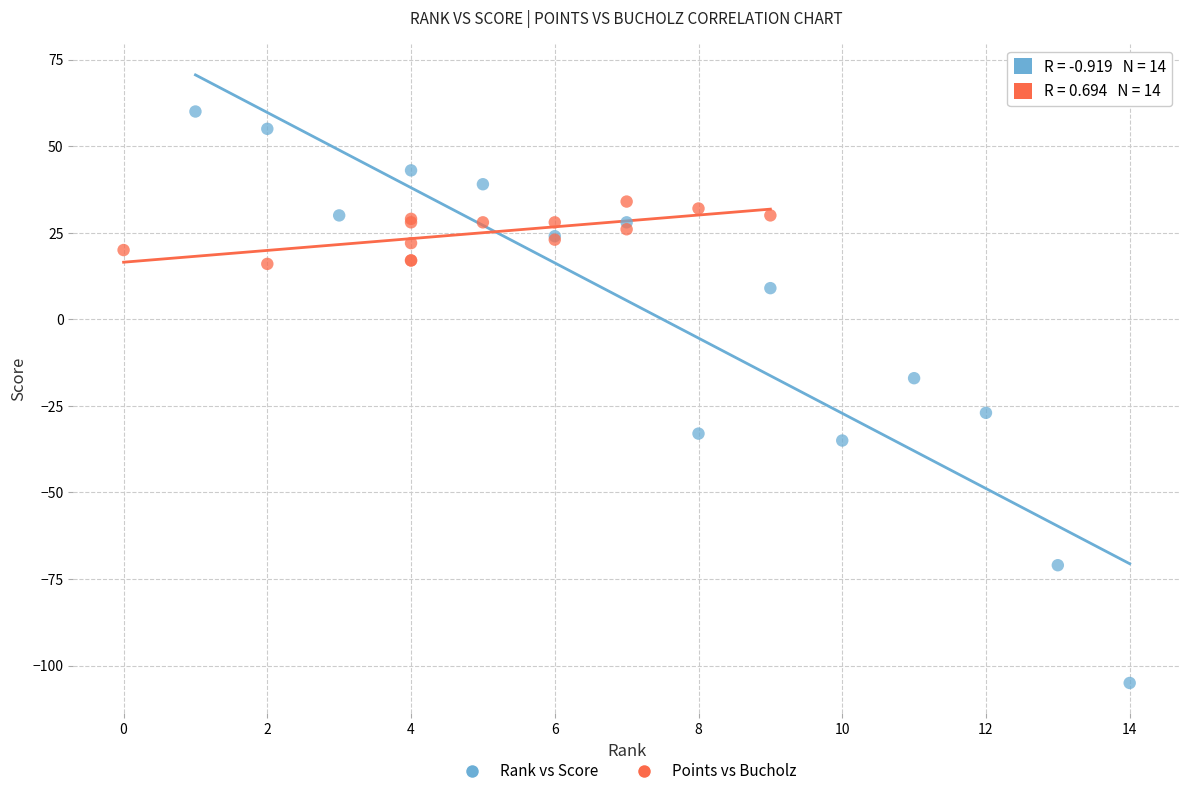

Which series has the widest spread of Y values?

Rank vs Score